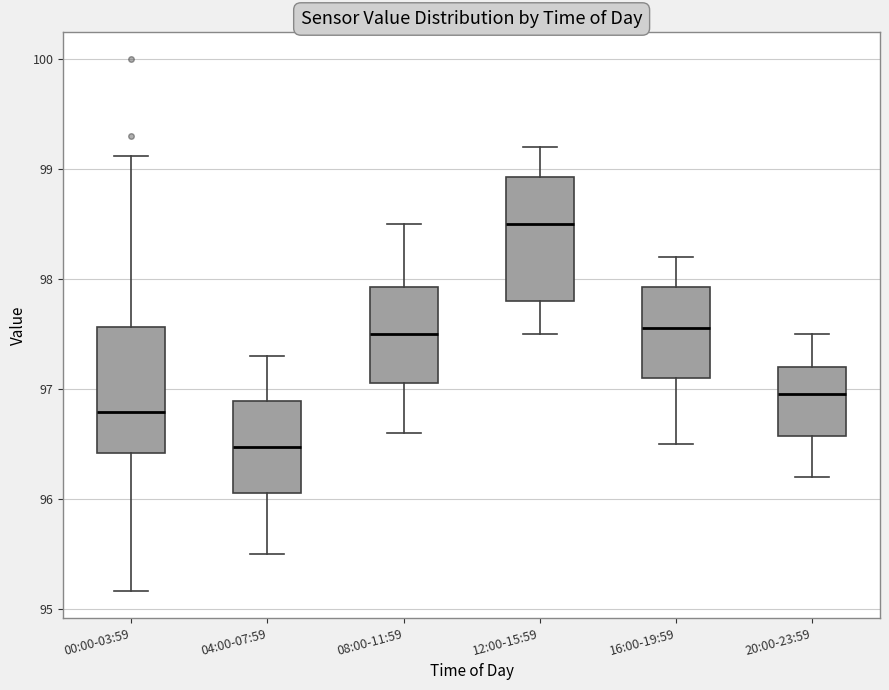

Which box has the lowest median line?

04:00-07:59